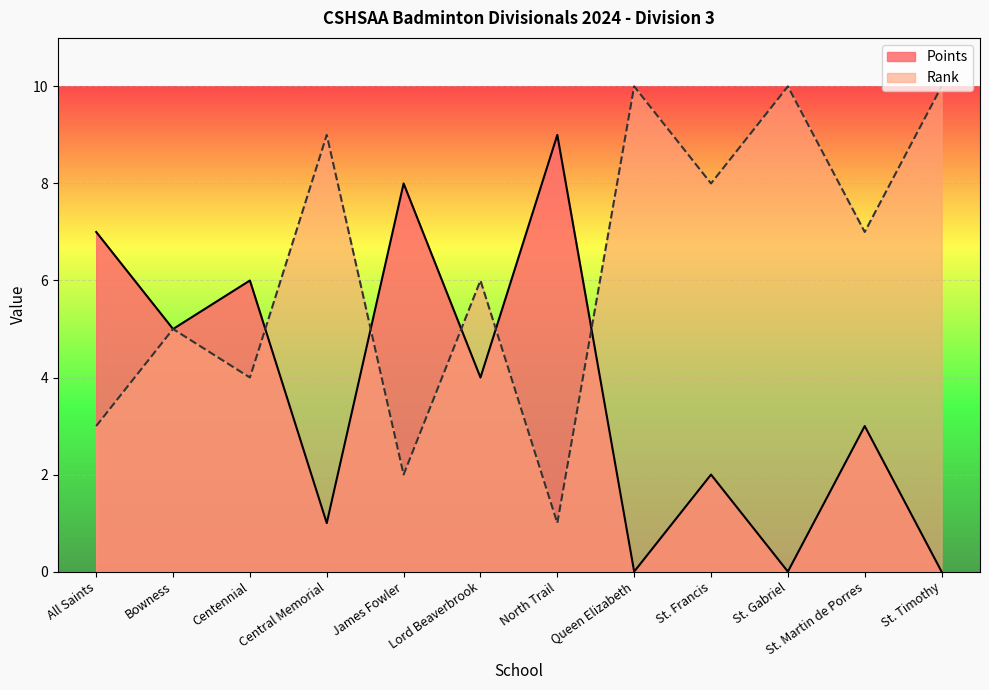

Which series changed the most between Centennial and St. Gabriel?

Points